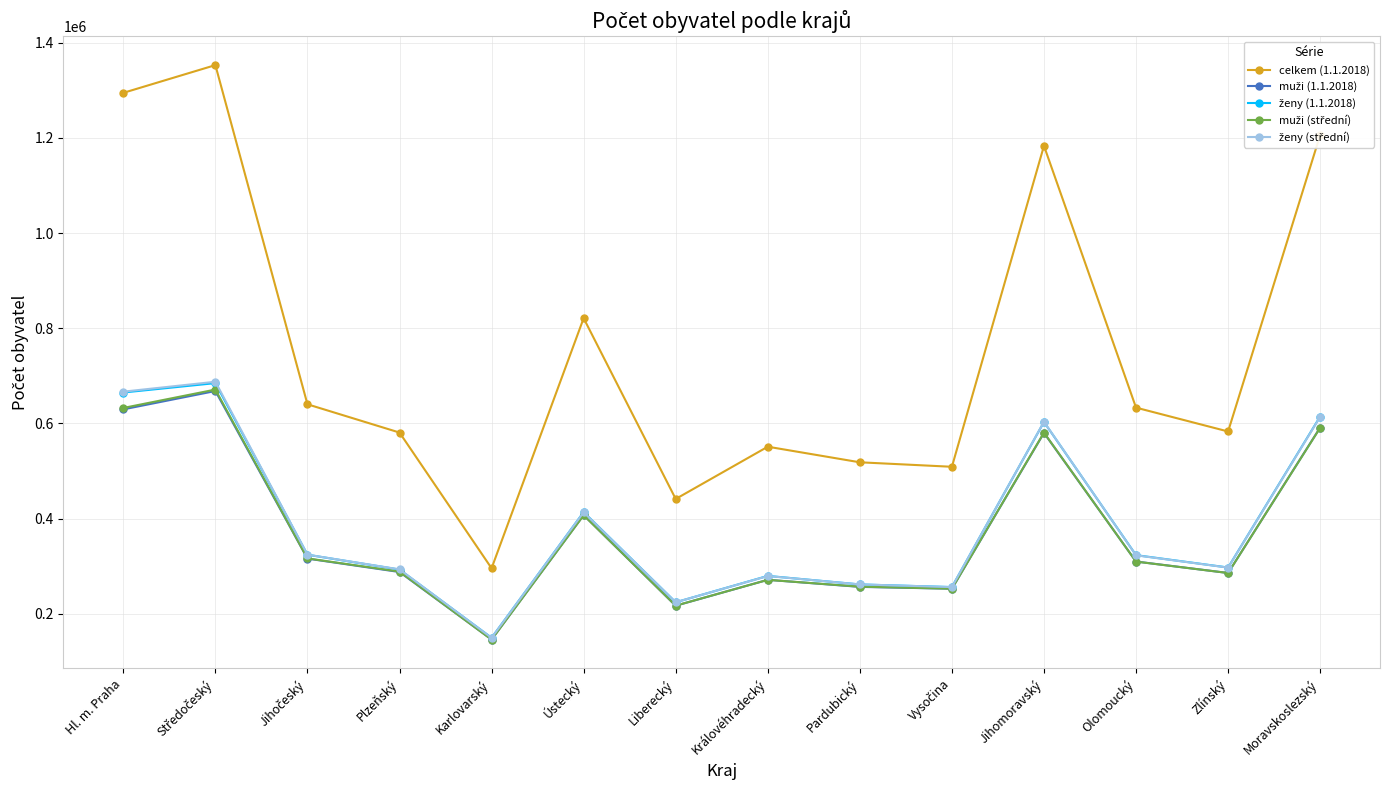

What is the total value across all series at Liberecký?

1324097